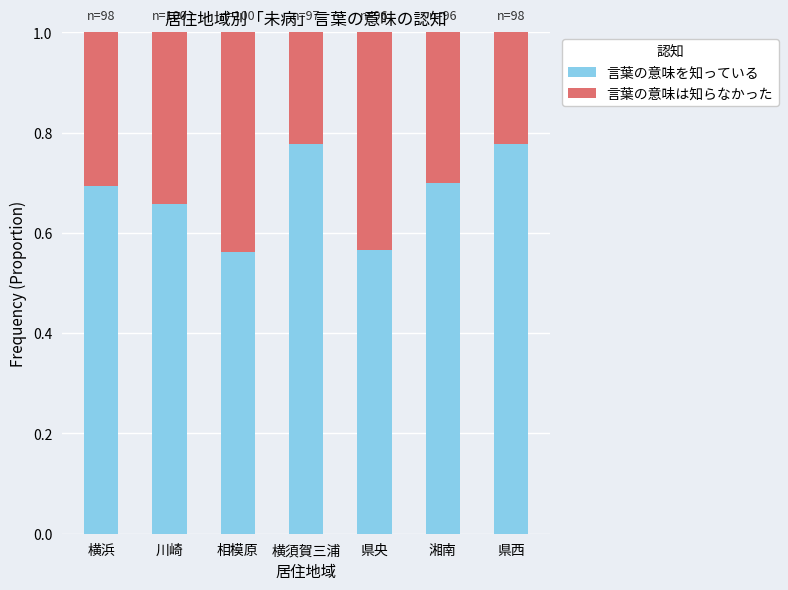

The 言葉の意味を知っている series shows 0.7 at 湘南. True or false?

True